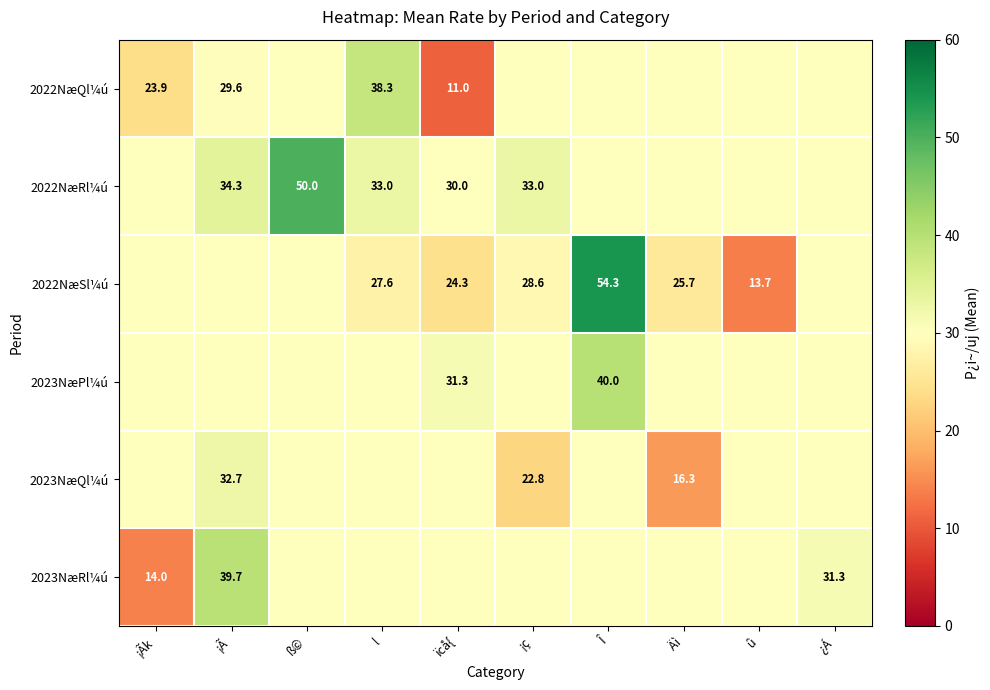

At which label does 2022NæQl¼ú first exceed 29?

¡Ã